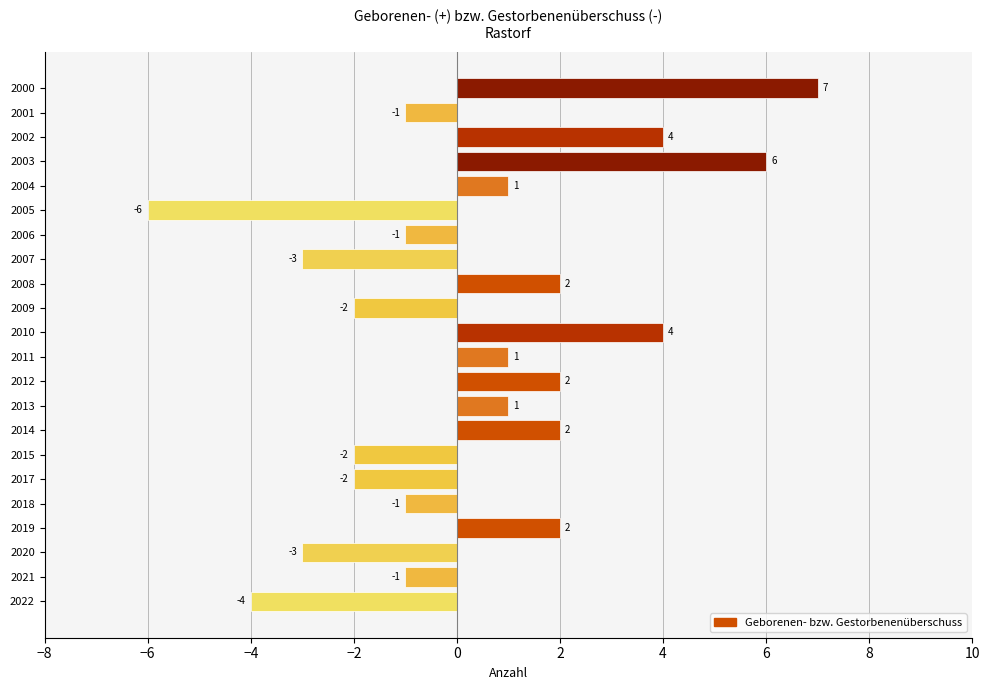

How many values are above zero?

11